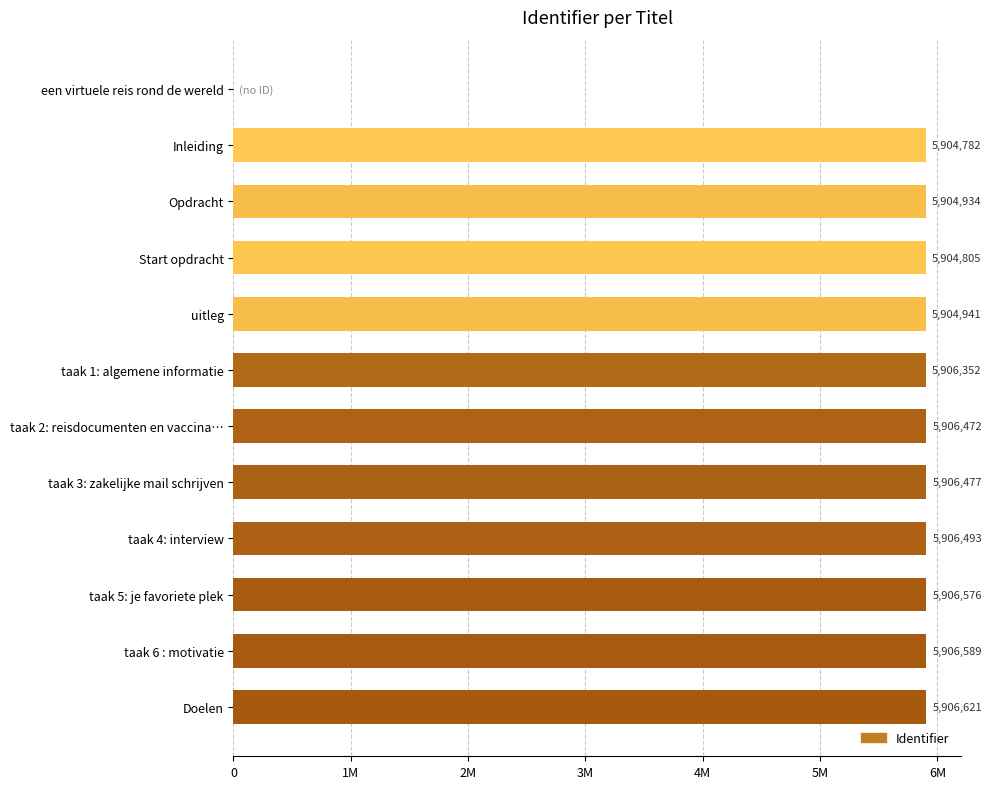

Are the bars horizontal?

Yes